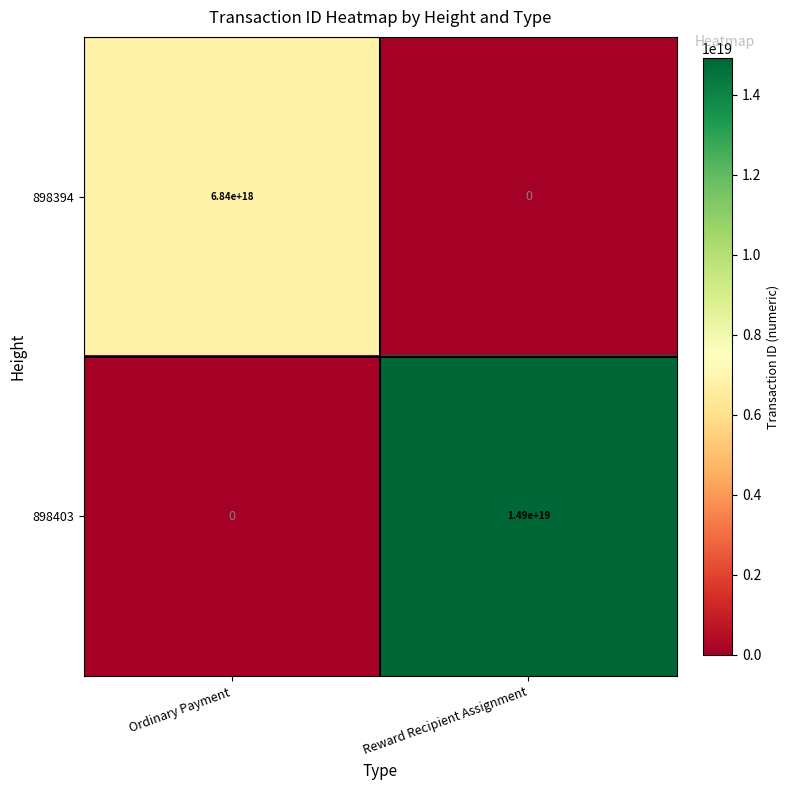

The 898403 series shows 14900000000000000000 at Reward Recipient Assignment. True or false?

True